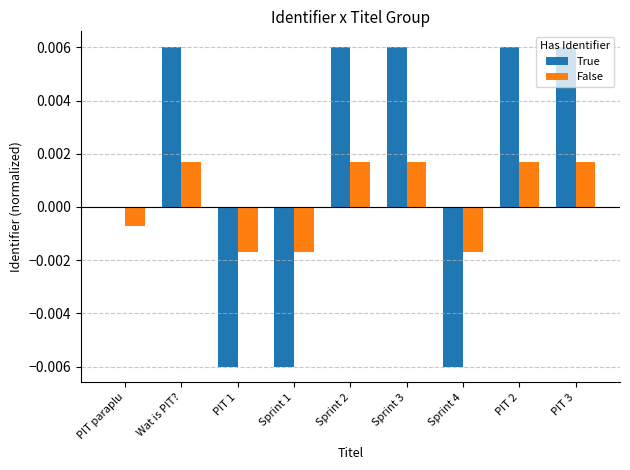

The value of False at Sprint 4 is -0.0. True or false?

True